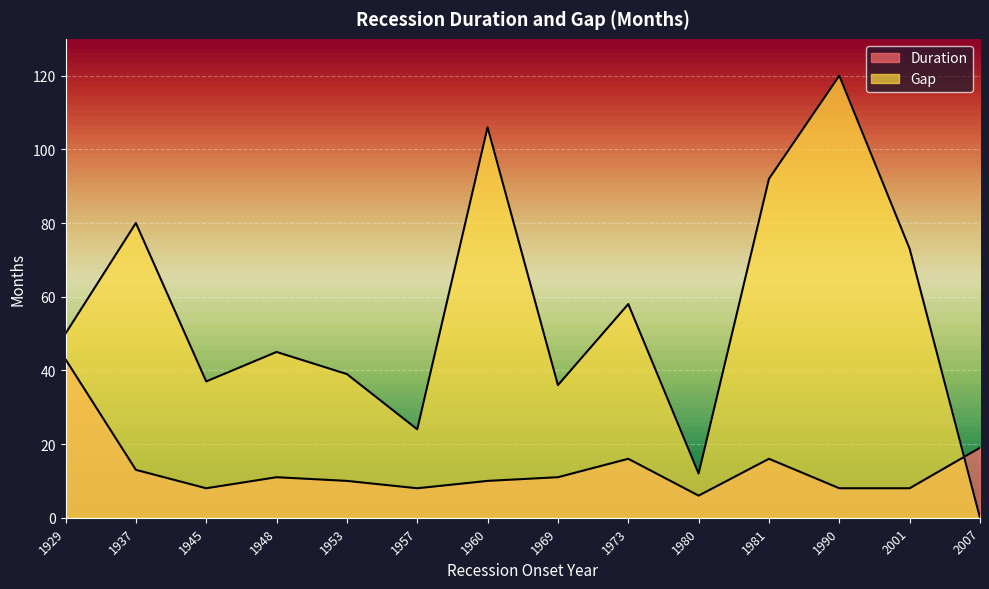

At which category does the chart reach its peak across all series?

1990